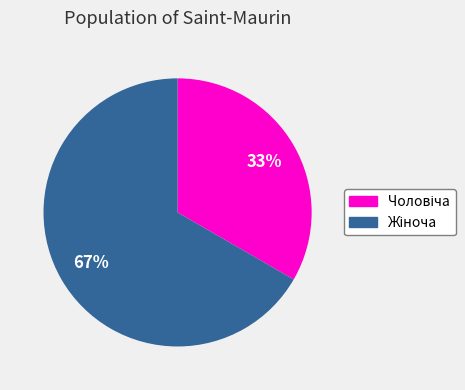

To the nearest percent, what is the average slice percentage?

50%